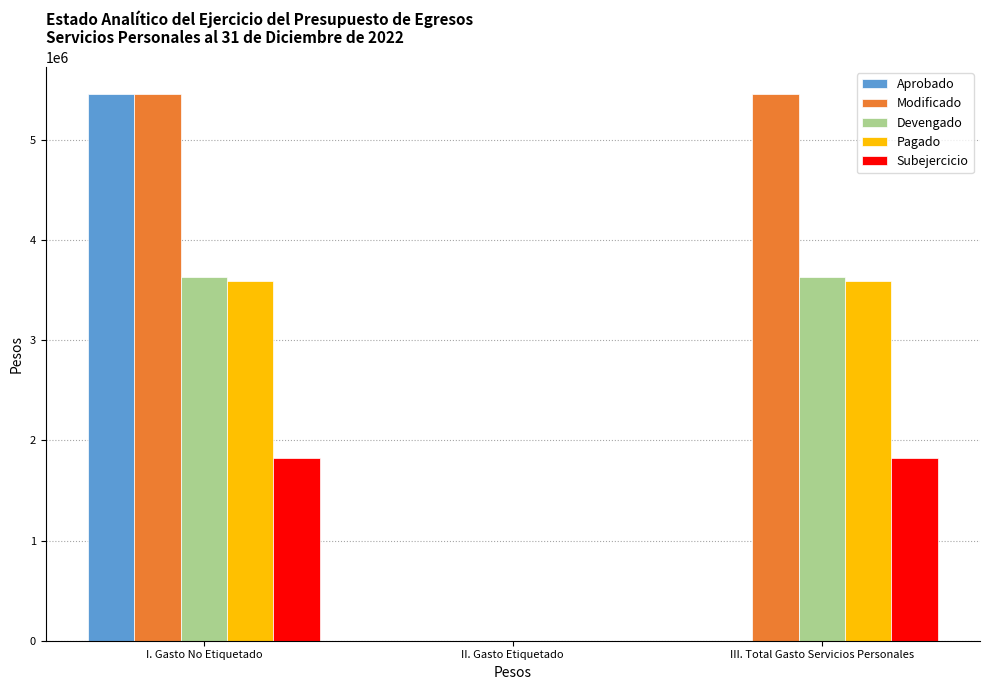

Reading right to left, transcribe all the data shown in this chart.

Aprobado: 0.0	0.0	5455459.9
Modificado: 5455459.9	0.0	5455459.9
Devengado: 3627909.2	0.0	3627909.2
Pagado: 3589497.5	0.0	3589497.5
Subejercicio: 1827550.7	0.0	1827550.7